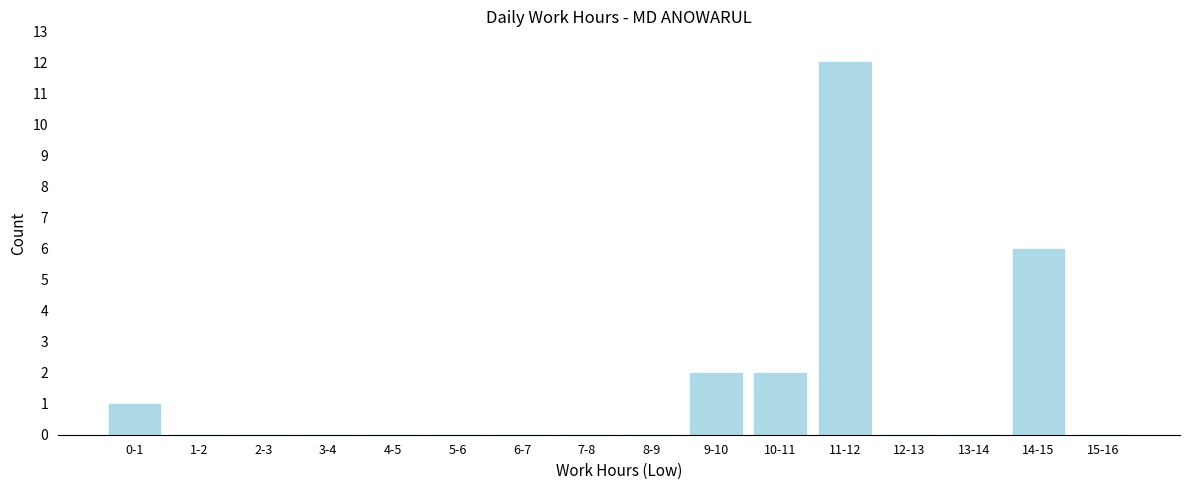

Reading left to right, transcribe all the data shown in this chart.

0-1=1	1-2=0	2-3=0	3-4=0	4-5=0	5-6=0	6-7=0	7-8=0	8-9=0	9-10=2	10-11=2	11-12=12	12-13=0	13-14=0	14-15=6	15-16=0